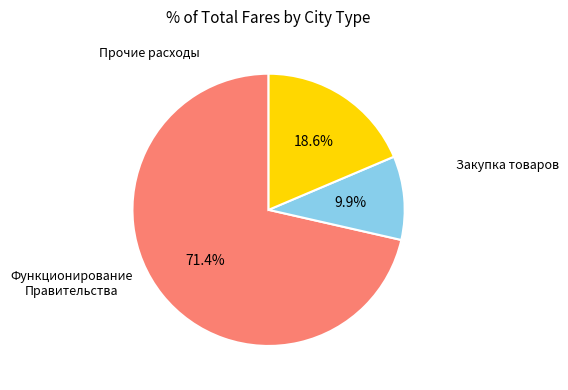

Is there a majority slice in this chart?

Yes